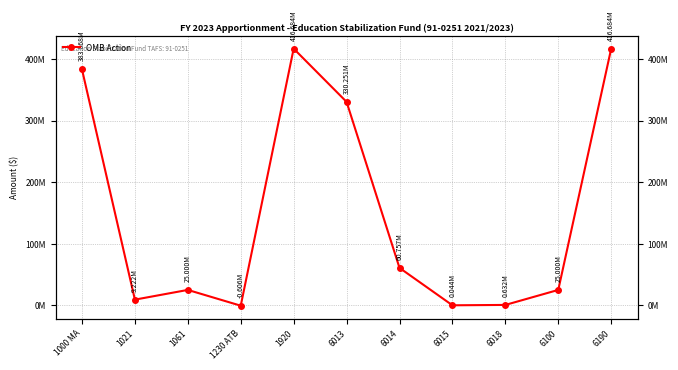

Reading left to right, list all the values displayed in this chart.

383068182	9221511	25000000	-605815	416683878	330250981	60757143	43538	632216	25000000	416683878